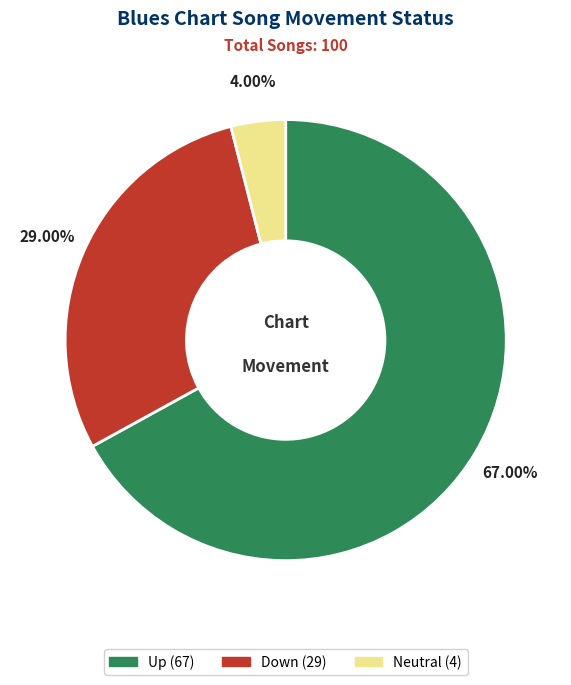

Count the number of slices in the pie.

3